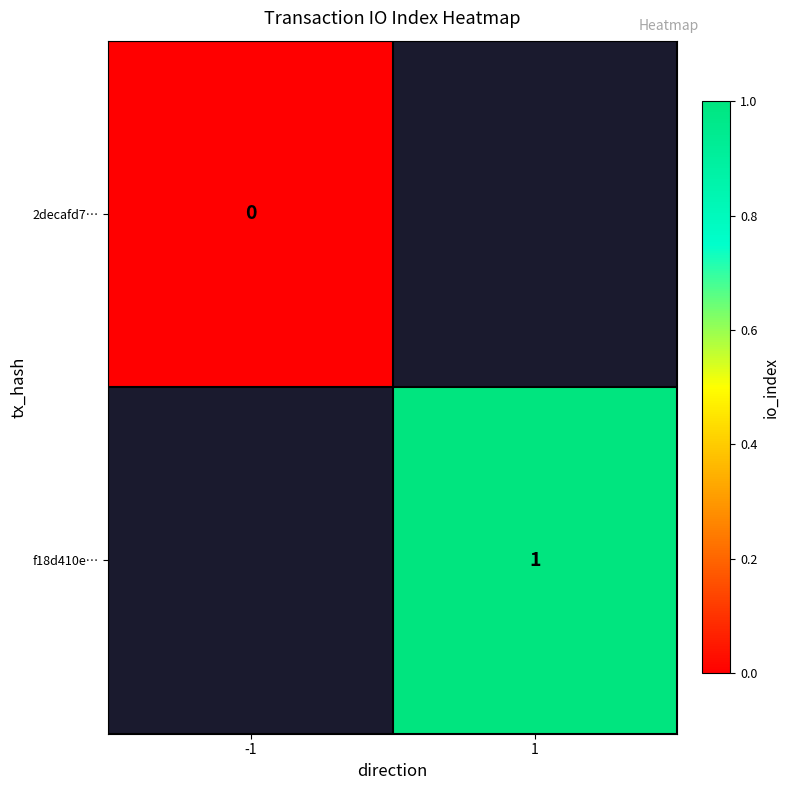

Is the value of f18d410e… at 1 greater than the value of 2decafd7… at -1?

Yes